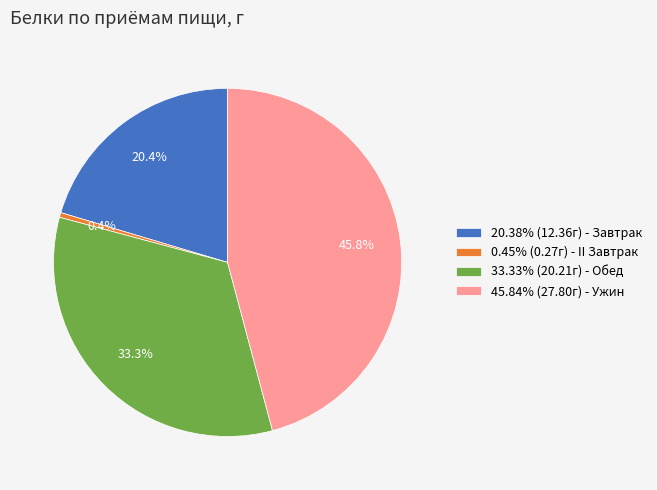

To the nearest percent, what is the average slice percentage?

25%